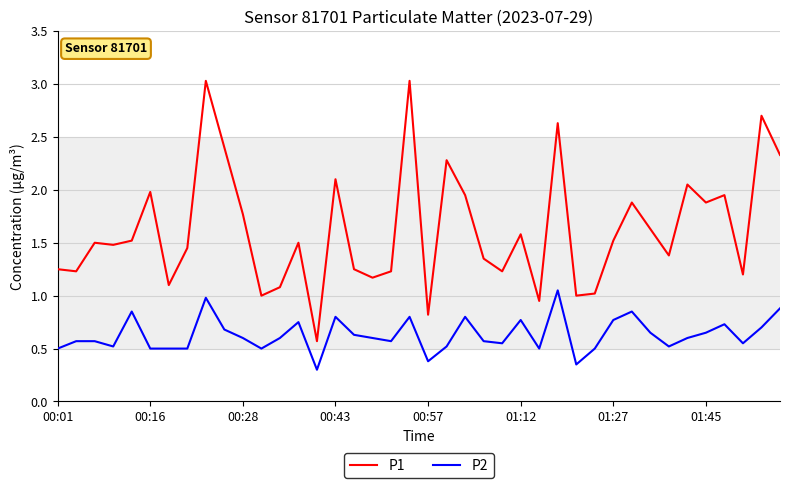

True or false: P2 and P1 cross at least once.

False